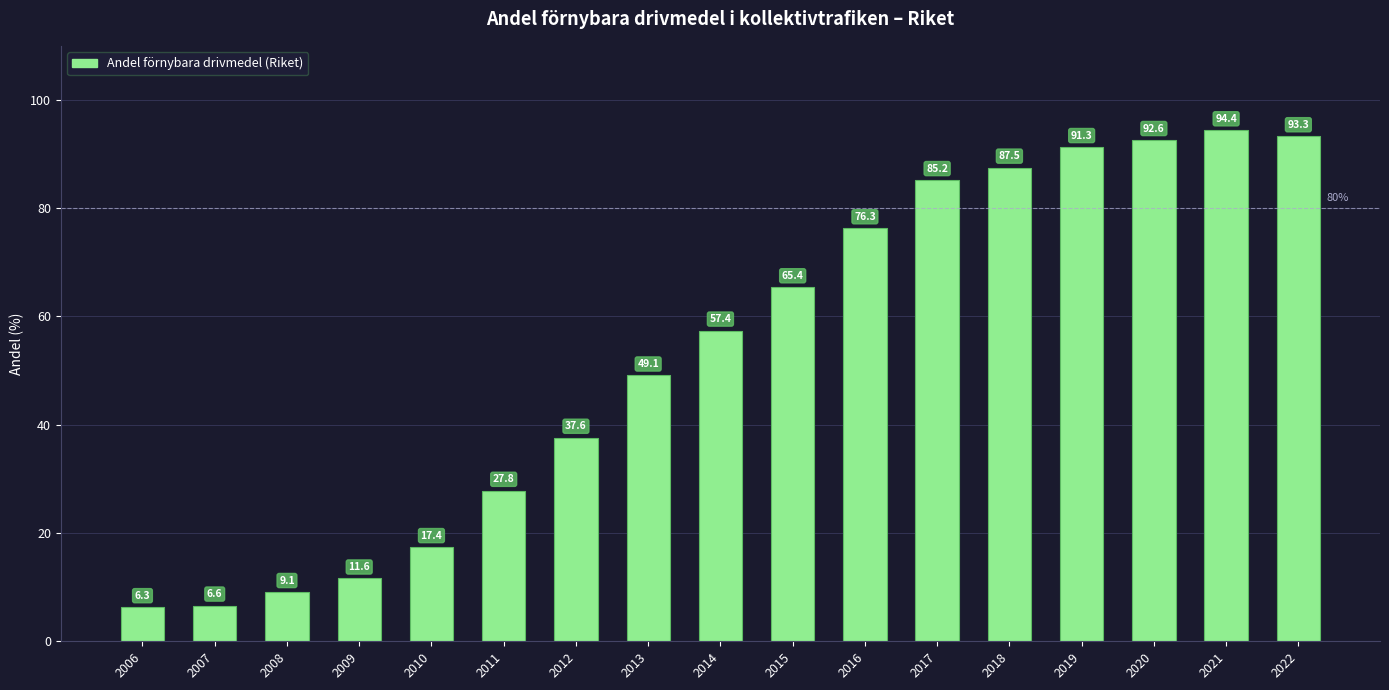

Reading left to right, extract all data points from this chart.

2006=6.3	2007=6.6	2008=9.1	2009=11.6	2010=17.4	2011=27.8	2012=37.6	2013=49.1	2014=57.4	2015=65.4	2016=76.3	2017=85.2	2018=87.5	2019=91.3	2020=92.6	2021=94.4	2022=93.3